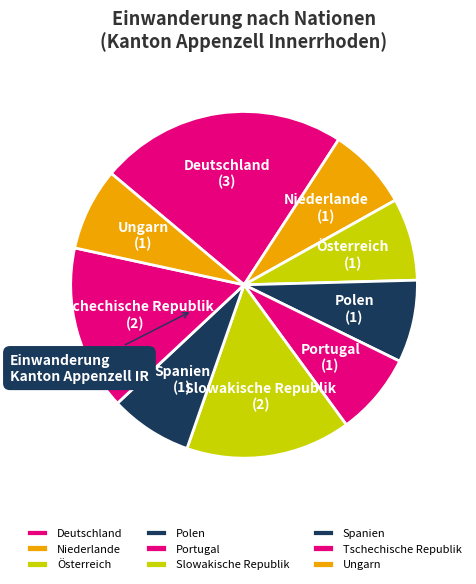

Is there any slice that represents more than half of the pie?

No